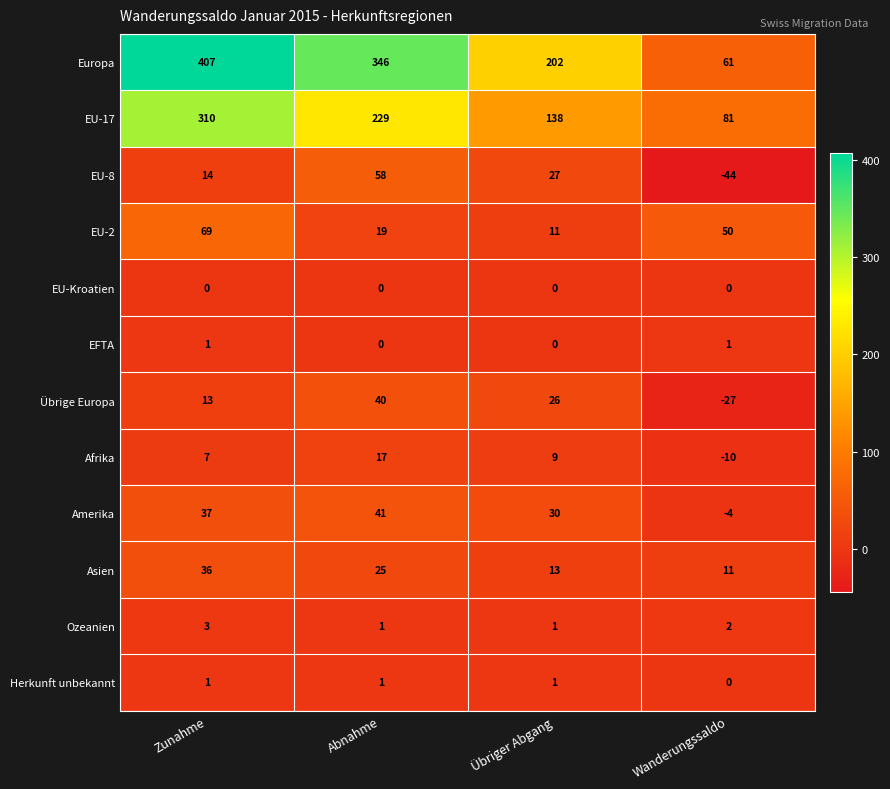

At how many categories does at least one series exceed 153?

3